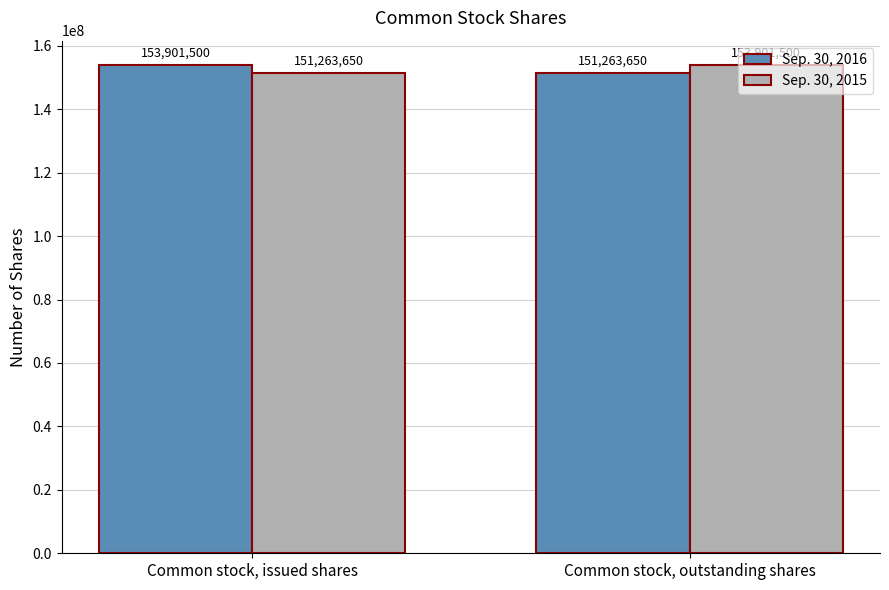

The value of Sep. 30, 2015 at Common stock, issued shares is 151263650. True or false?

True